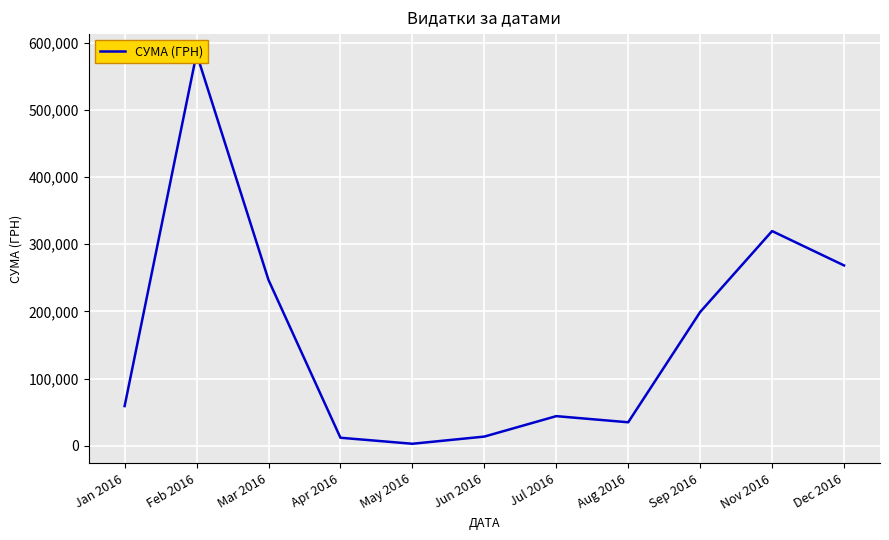

Rank the categories by value from highest to lowest.

Feb 2016, Nov 2016, Dec 2016, Mar 2016, Sep 2016, Jan 2016, Jul 2016, Aug 2016, Jun 2016, Apr 2016, May 2016